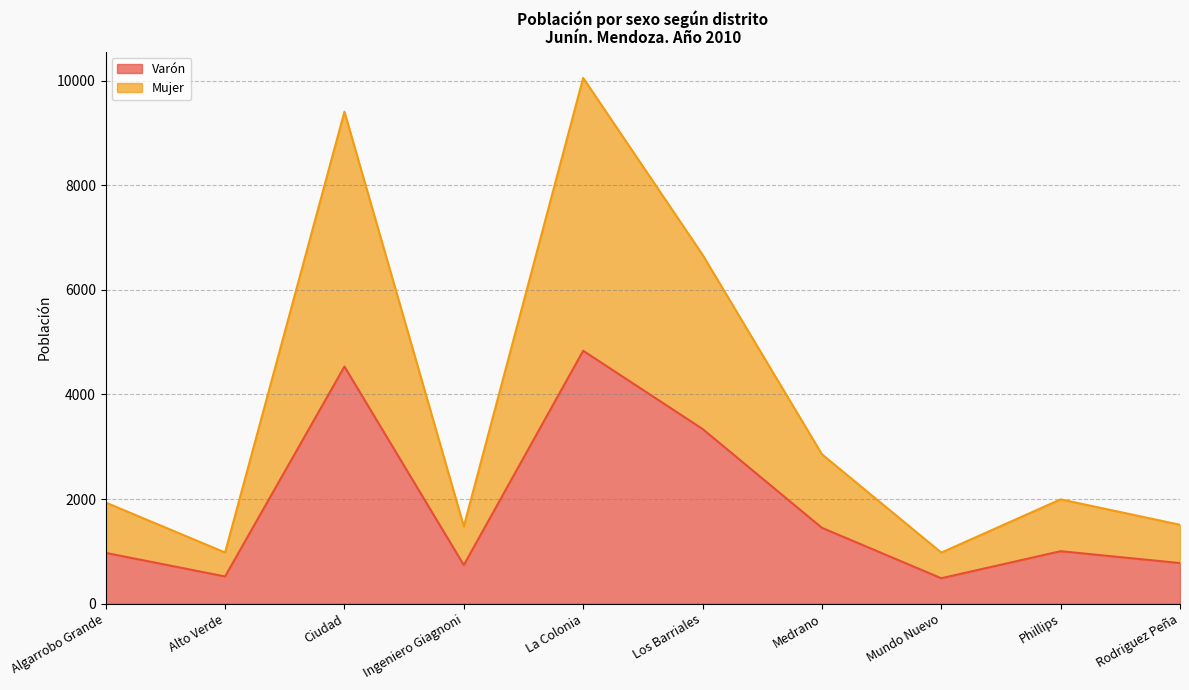

What is the highest value of the Mujer series?

10052